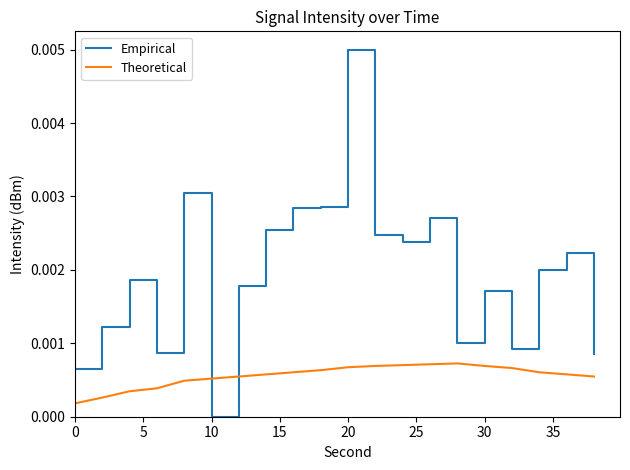

Rank the series by their maximum value, from lowest to highest.

Theoretical, Empirical